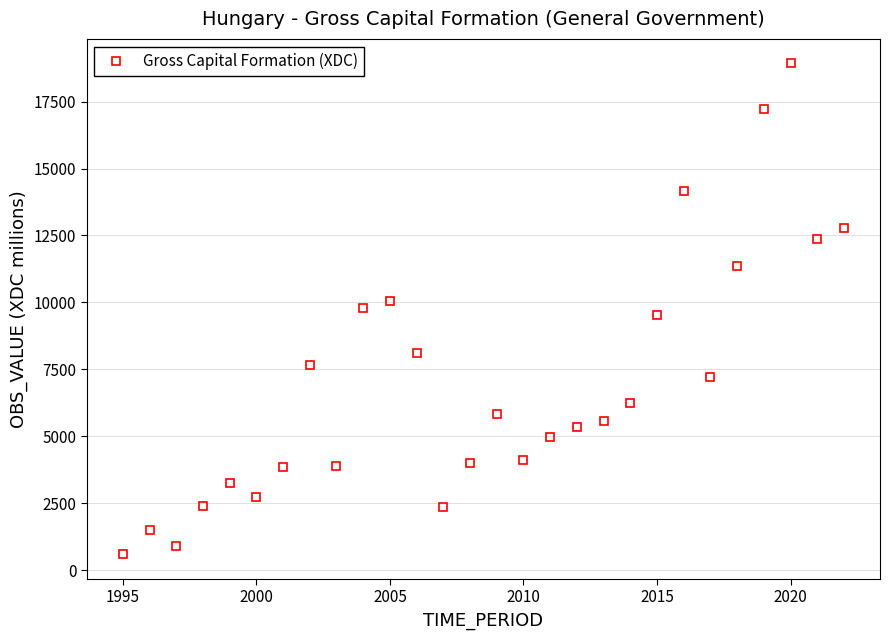

How many data points are less than 5831?

14